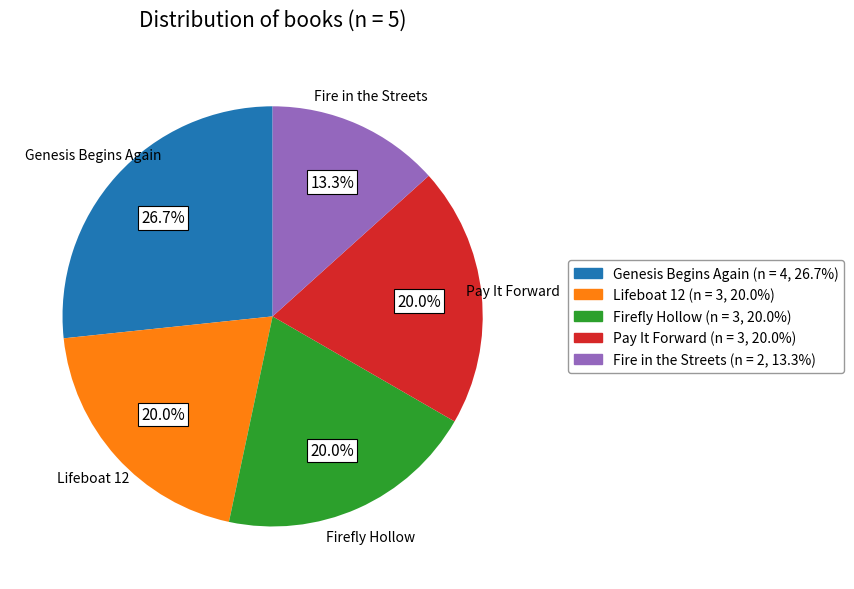

Which has a higher value, Fire in the Streets or Firefly Hollow?

Firefly Hollow